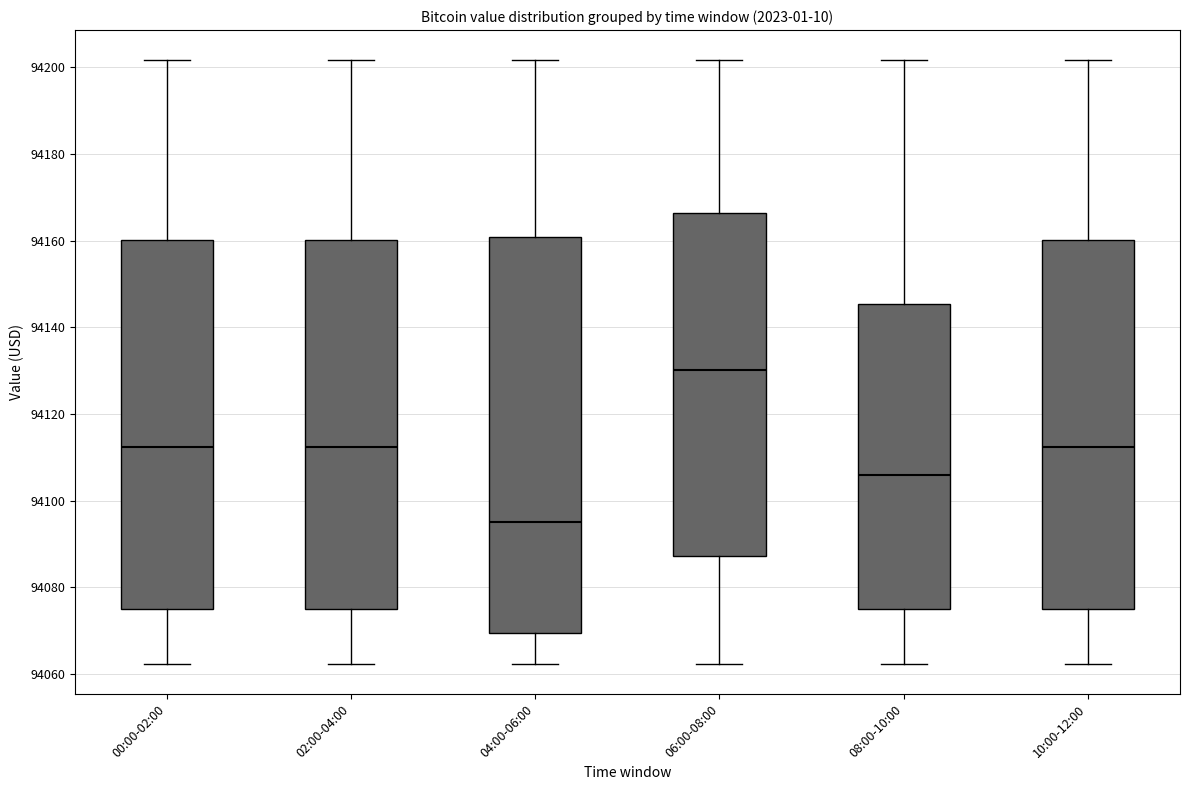

Which box has the highest median line?

06:00-08:00